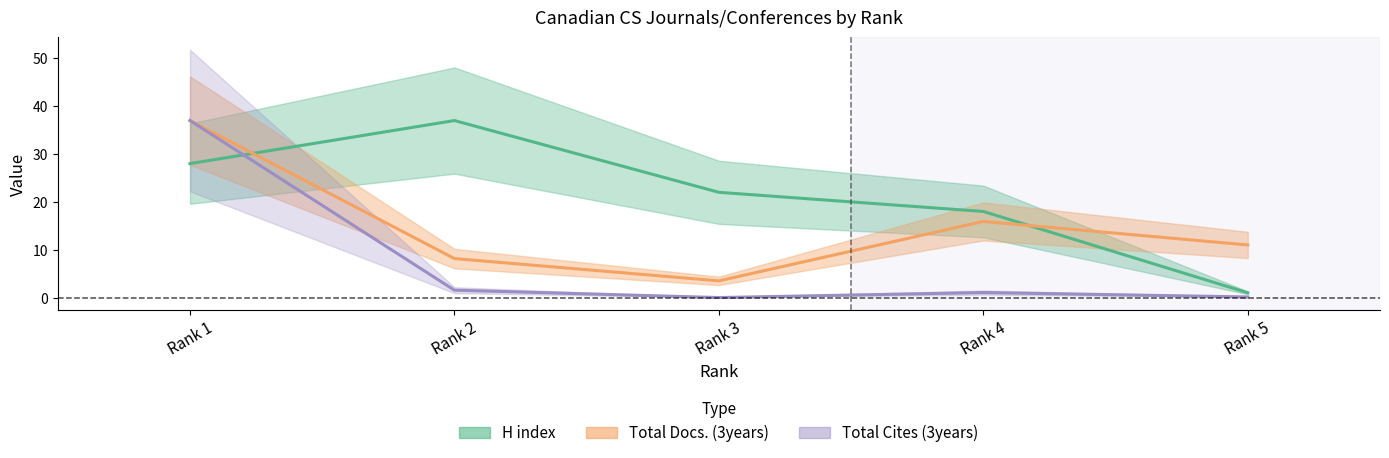

Is this an area chart (filled region under the line)?

No